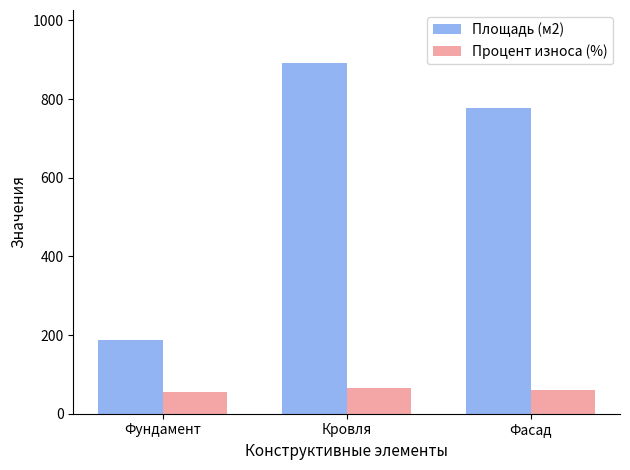

What is the difference between the highest and lowest values at Кровля?

827.6